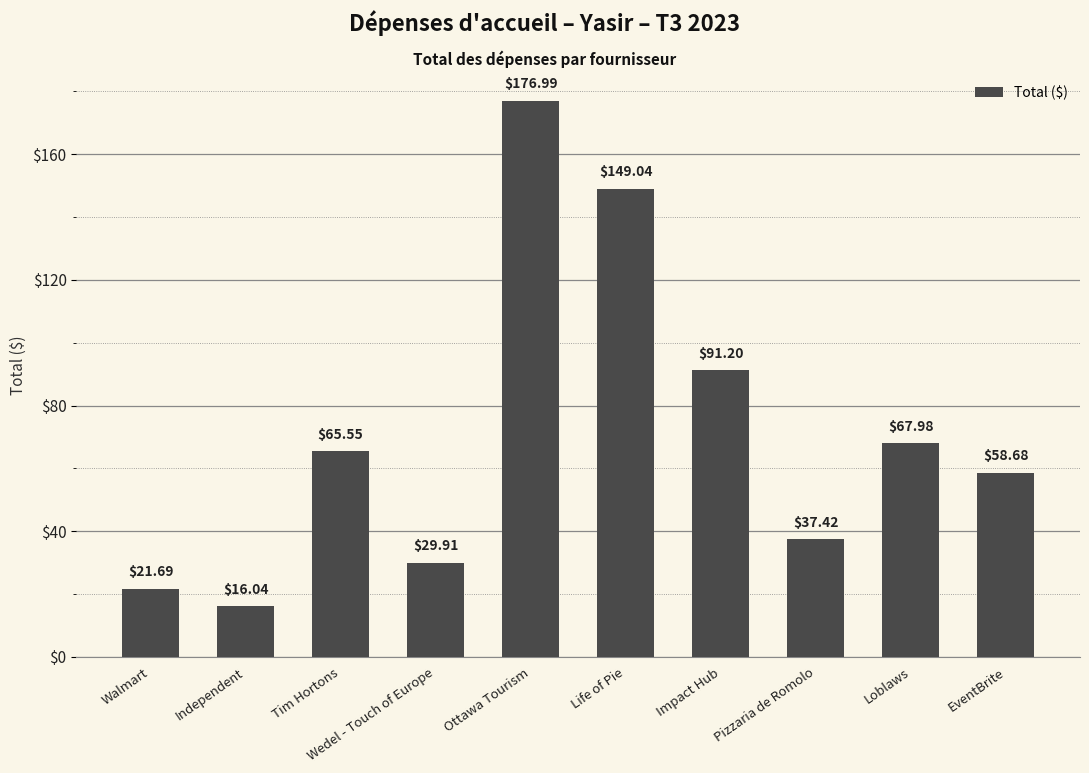

At which label does the data first exceed 65?

Tim Hortons